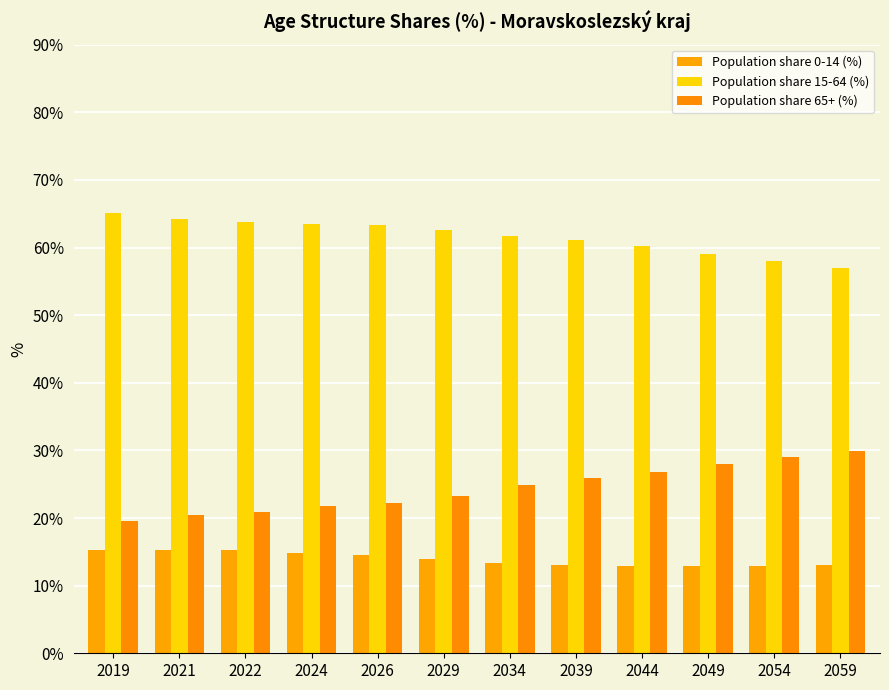

List the series in order of their overall mean, lowest first.

Population share 0-14 (%), Population share 65+ (%), Population share 15-64 (%)